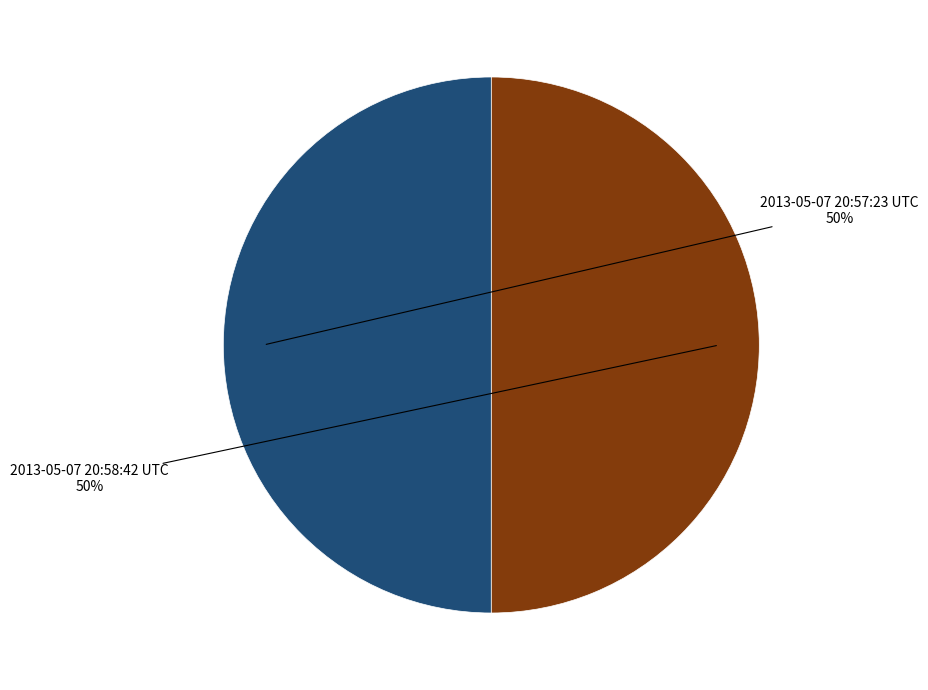

True or false: 2013-05-07 20:57:23 UTC accounts for 50% of the total.

True